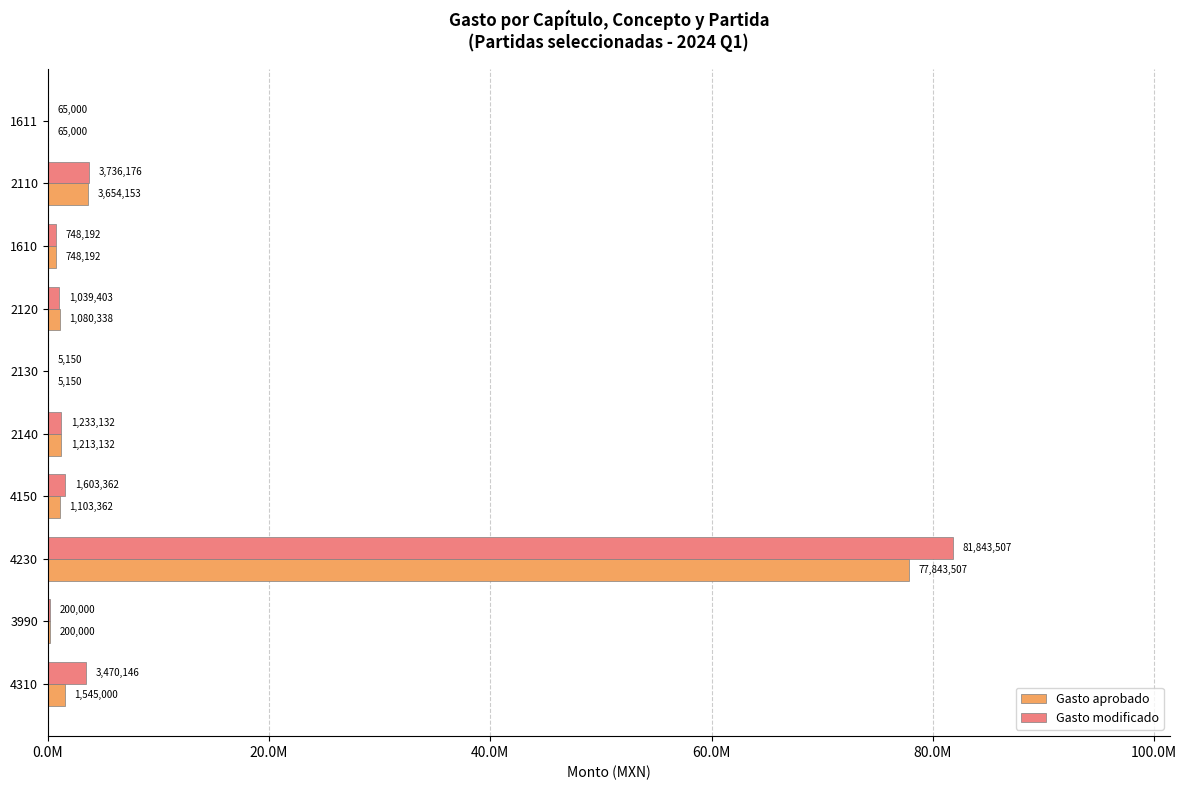

What are all the series names shown in the legend?

Gasto aprobado, Gasto modificado